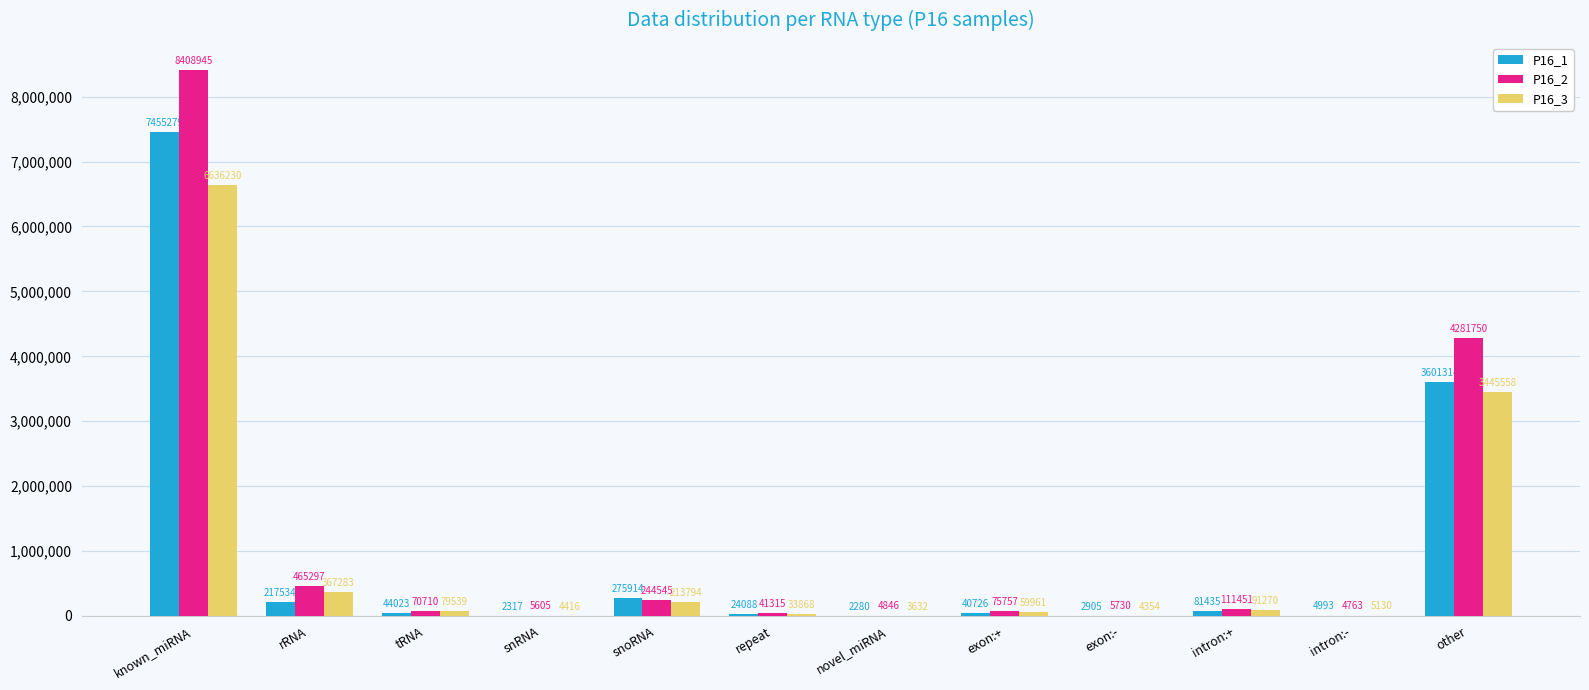

Which series has the largest total across all categories?

P16_2